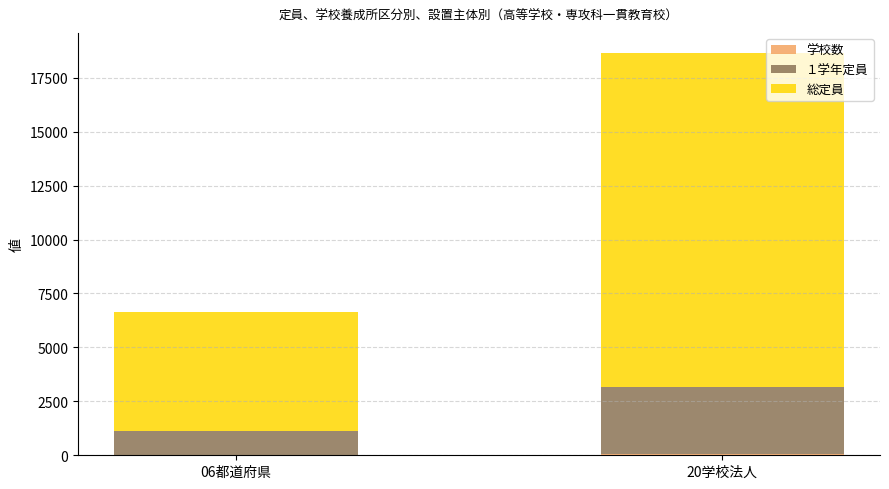

How many series are shown in this chart?

3